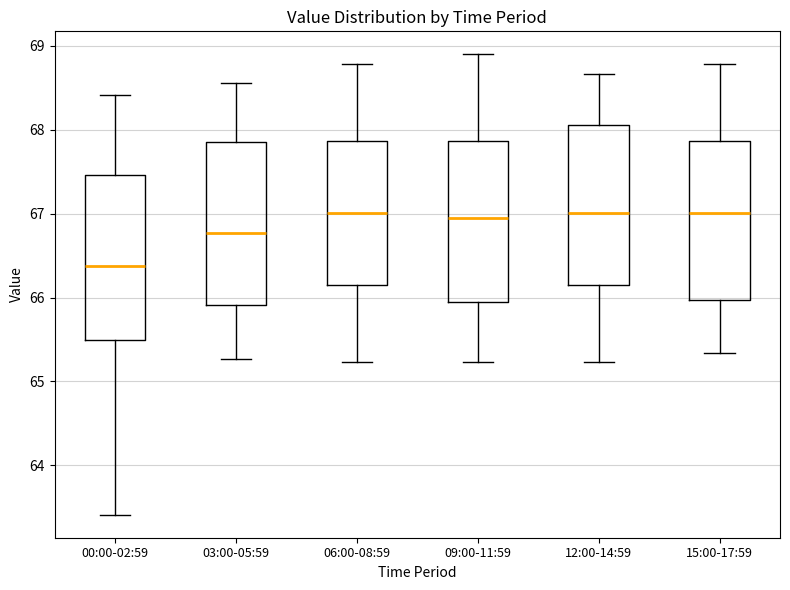

Reading left to right, read every box against the y-axis: the position of its median line, the range the box covers, and the ends of its whiskers. The values are not printed on the chart, so give them approximately, as read against the axis.

00:00-02:59: median 66.4, box 65.5 to 67.5, whiskers 63.4 to 68.4
03:00-05:59: median 66.8, box 65.9 to 67.9, whiskers 65.3 to 68.6
06:00-08:59: median 67.0, box 66.1 to 67.9, whiskers 65.2 to 68.8
09:00-11:59: median 67.0, box 65.9 to 67.9, whiskers 65.2 to 68.9
12:00-14:59: median 67.0, box 66.1 to 68.1, whiskers 65.2 to 68.7
15:00-17:59: median 67.0, box 66.0 to 67.9, whiskers 65.3 to 68.8